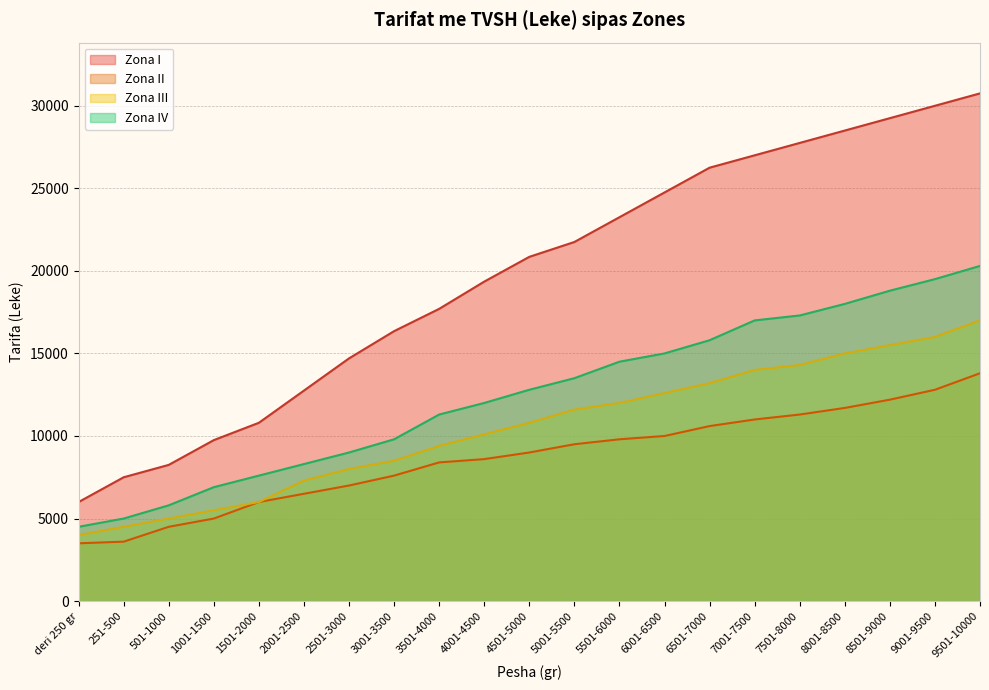

Does the chart have visible grid lines?

Yes